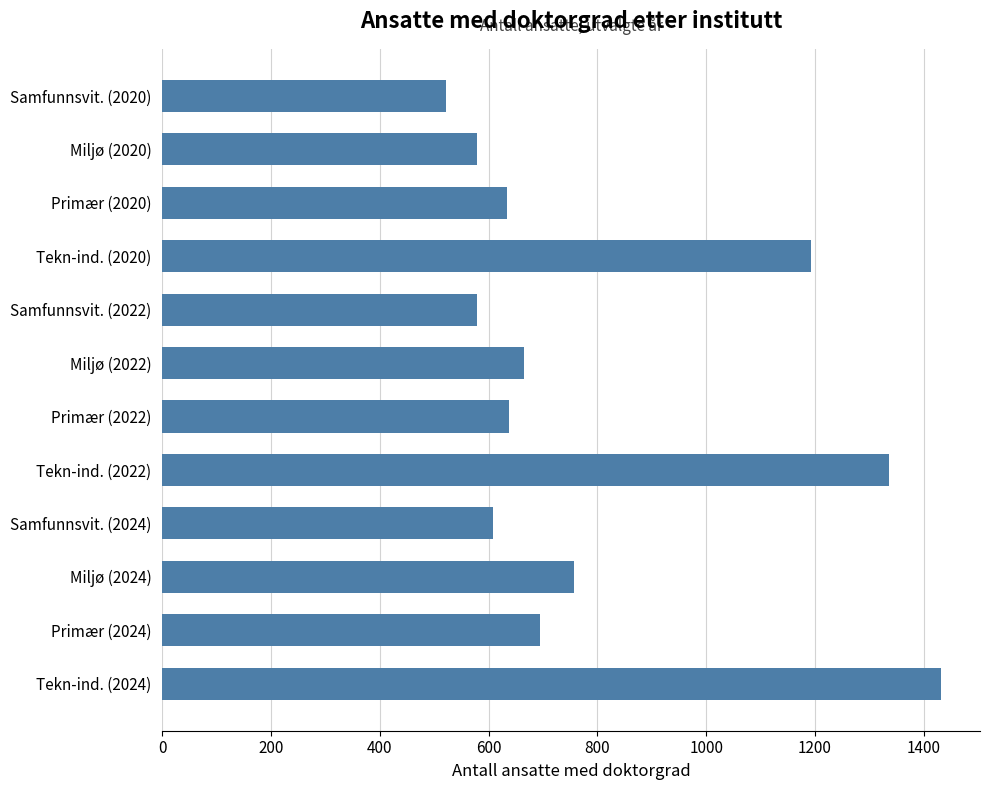

Read the value at Miljø (2020), to the nearest 100.

600